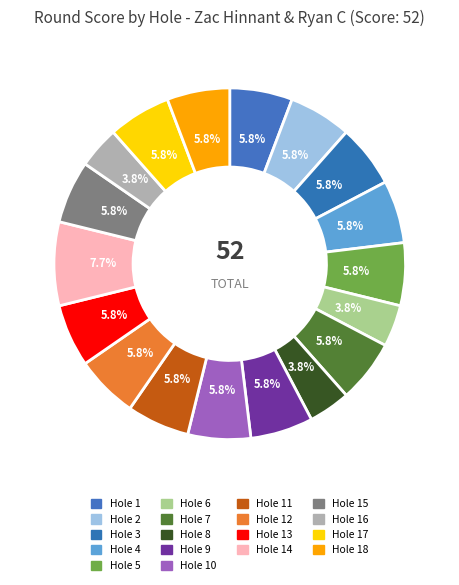

To the nearest percent, what portion does Hole 7 represent?

6%